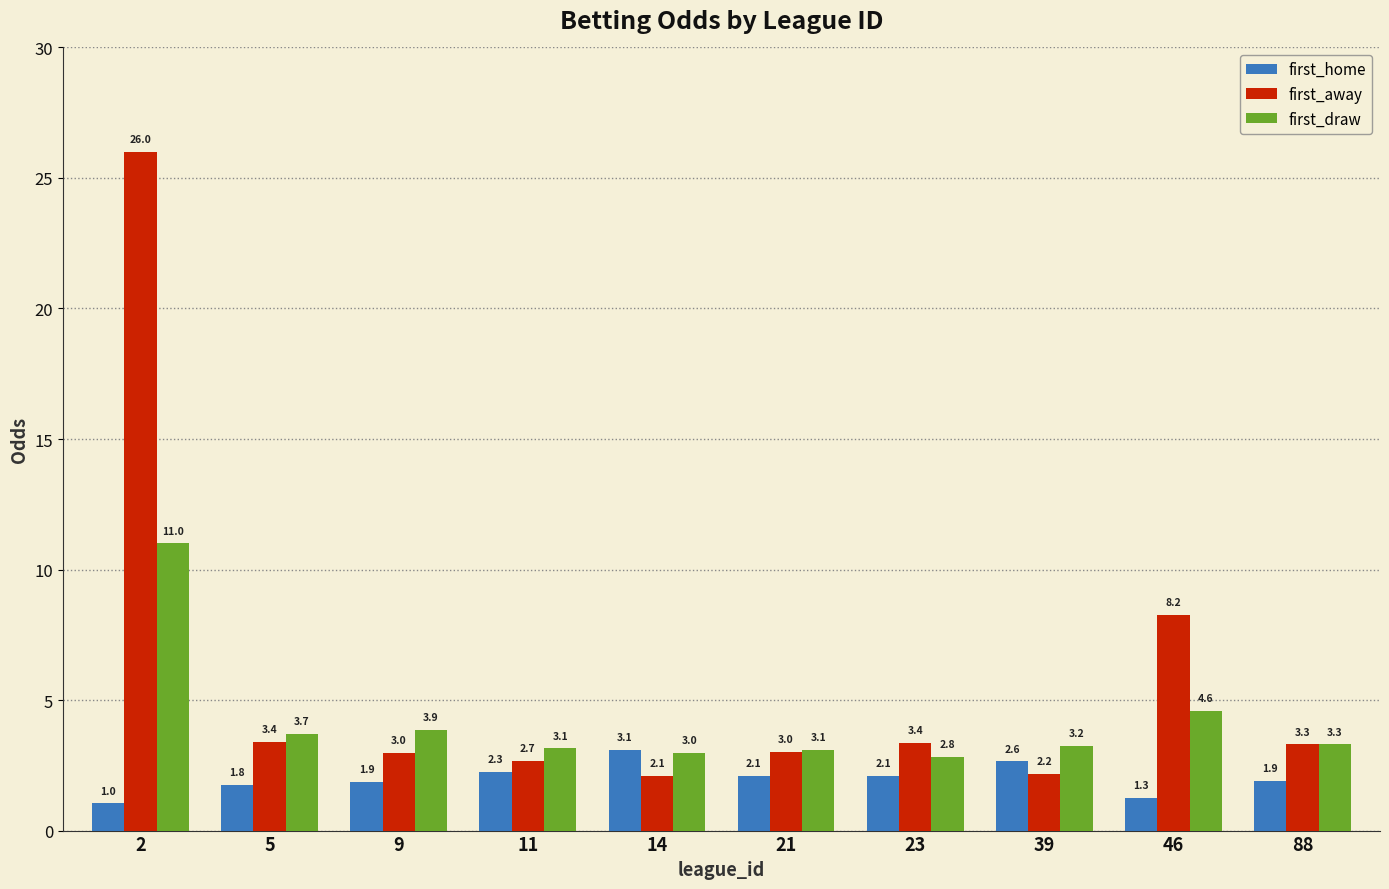

How many values in the first_home series exceed 2?

5